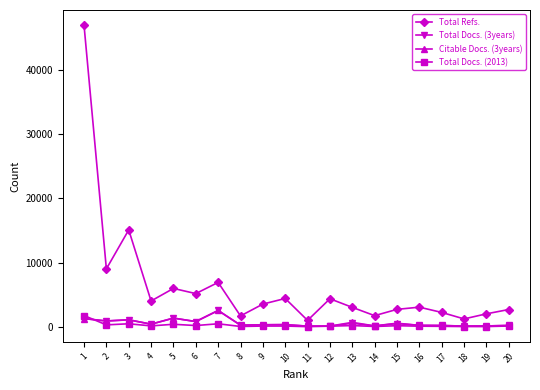

What is the maximum value shown in the chart?

47037